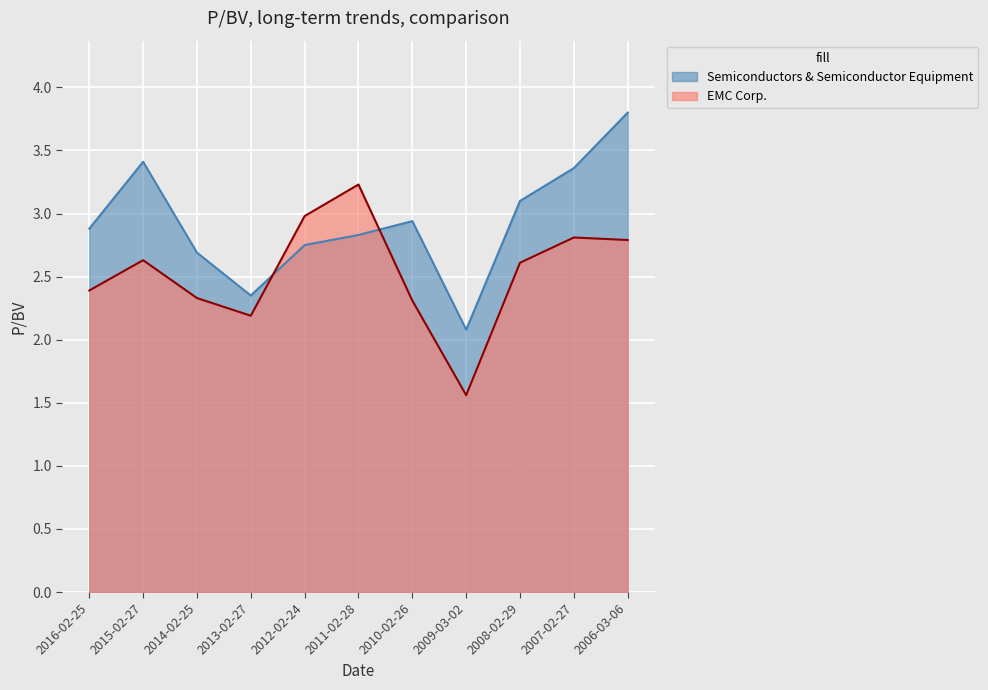

Between 2009-03-02 and 2007-02-27, which series saw the biggest shift?

Semiconductors & Semiconductor Equipment